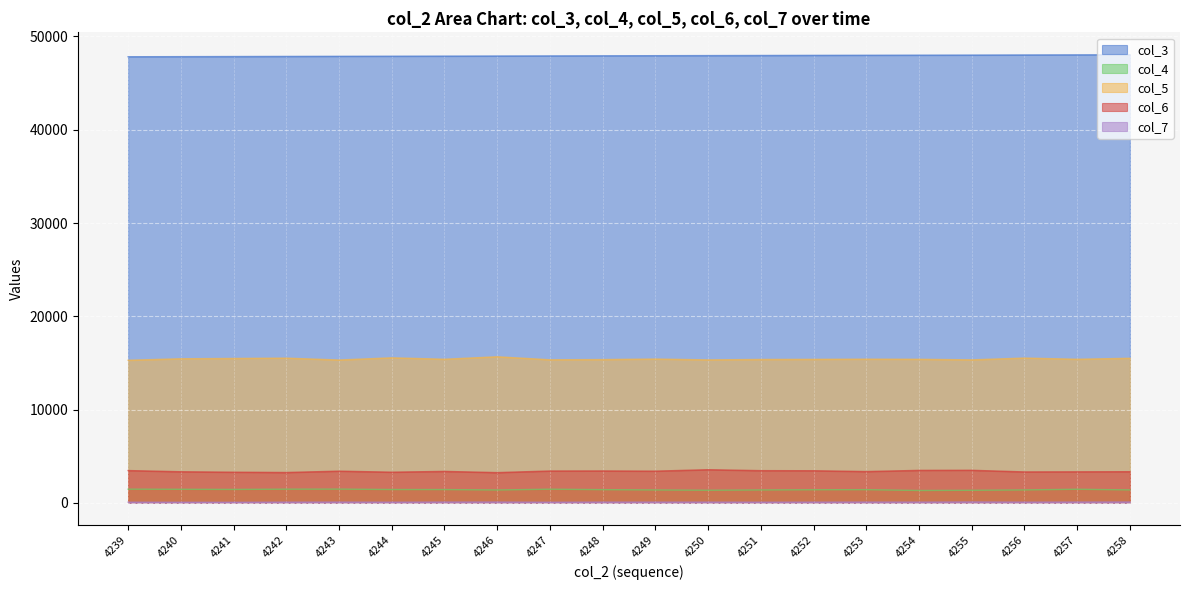

True or false: col_7 has more than 2 interior local peaks.

True